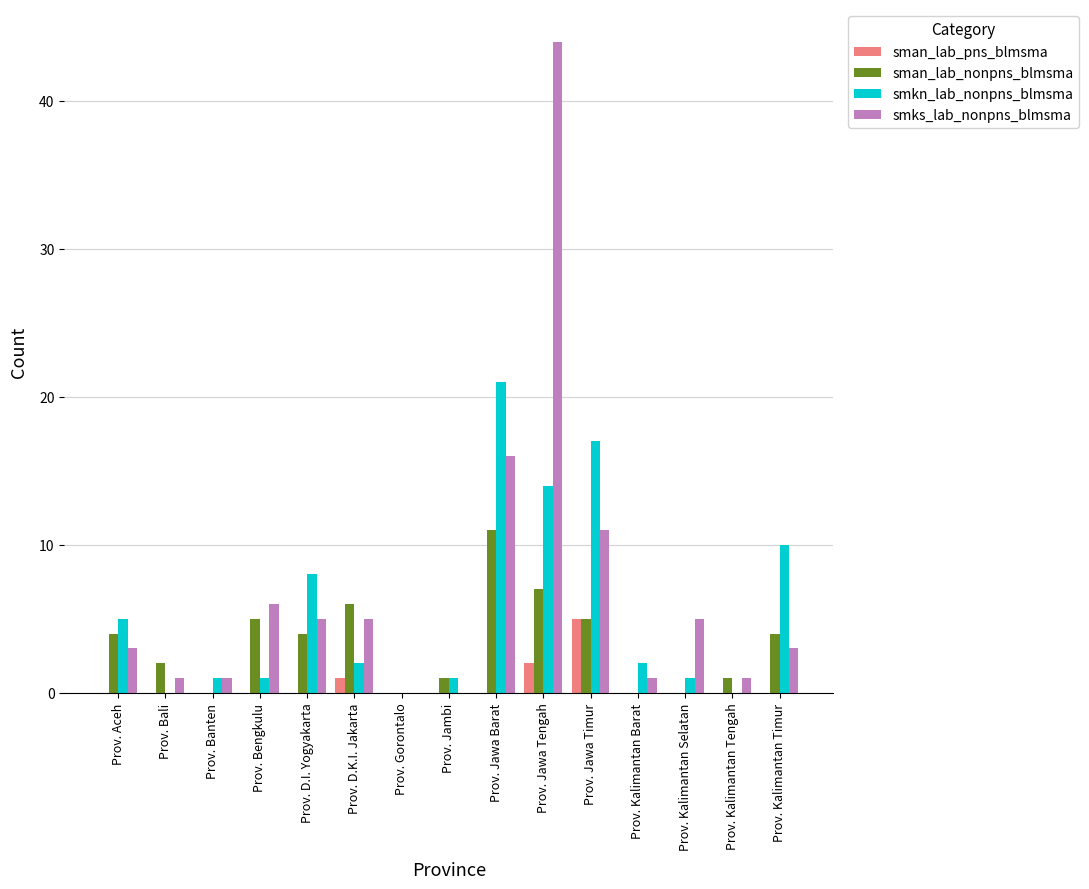

Which series has the widest spread of values?

smks_lab_nonpns_blmsma